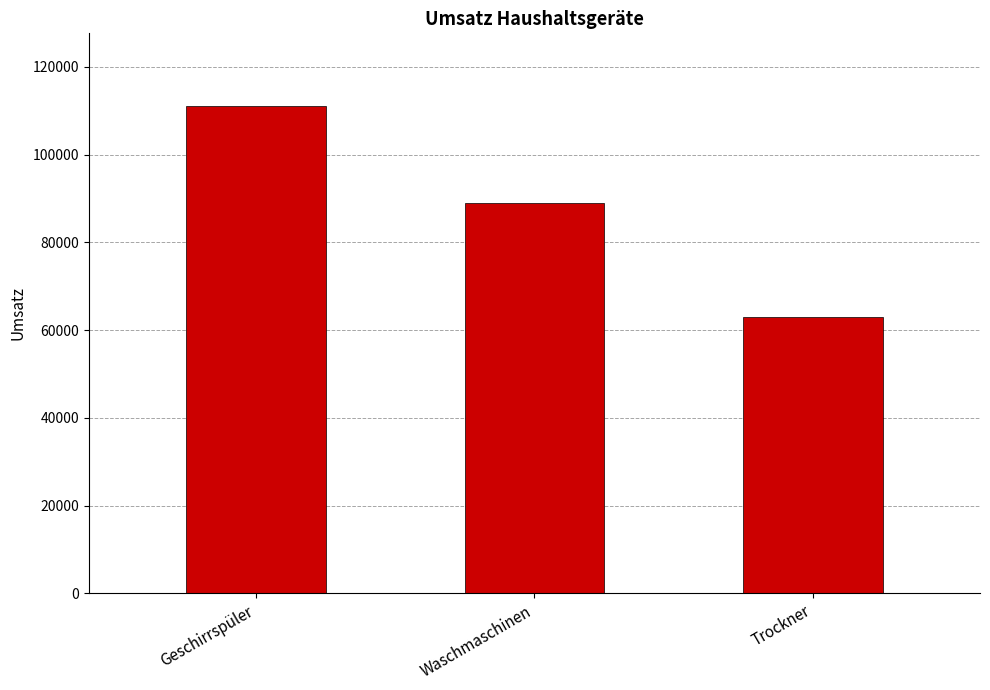

The chart shows a value of 89000 at Waschmaschinen. True or false?

True